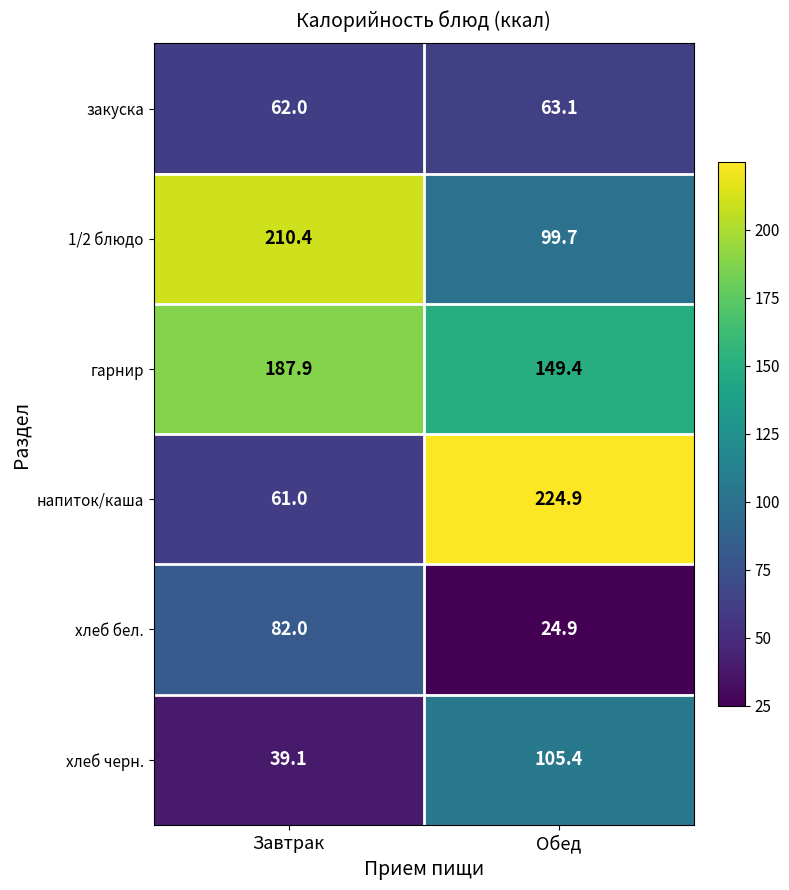

The value of гарнир at Завтрак is 187.9. True or false?

True